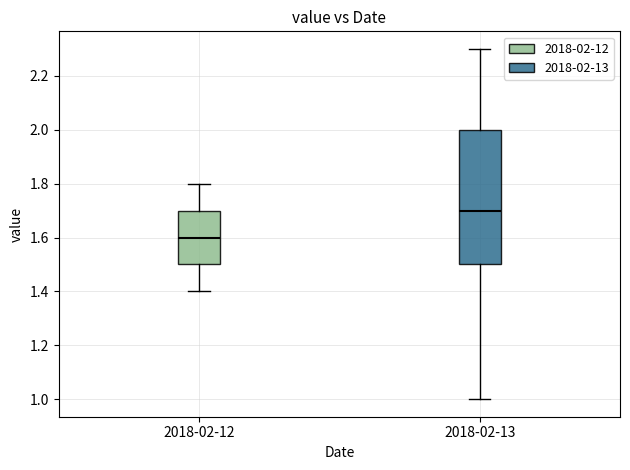

Which box has the highest median line?

2018-02-13